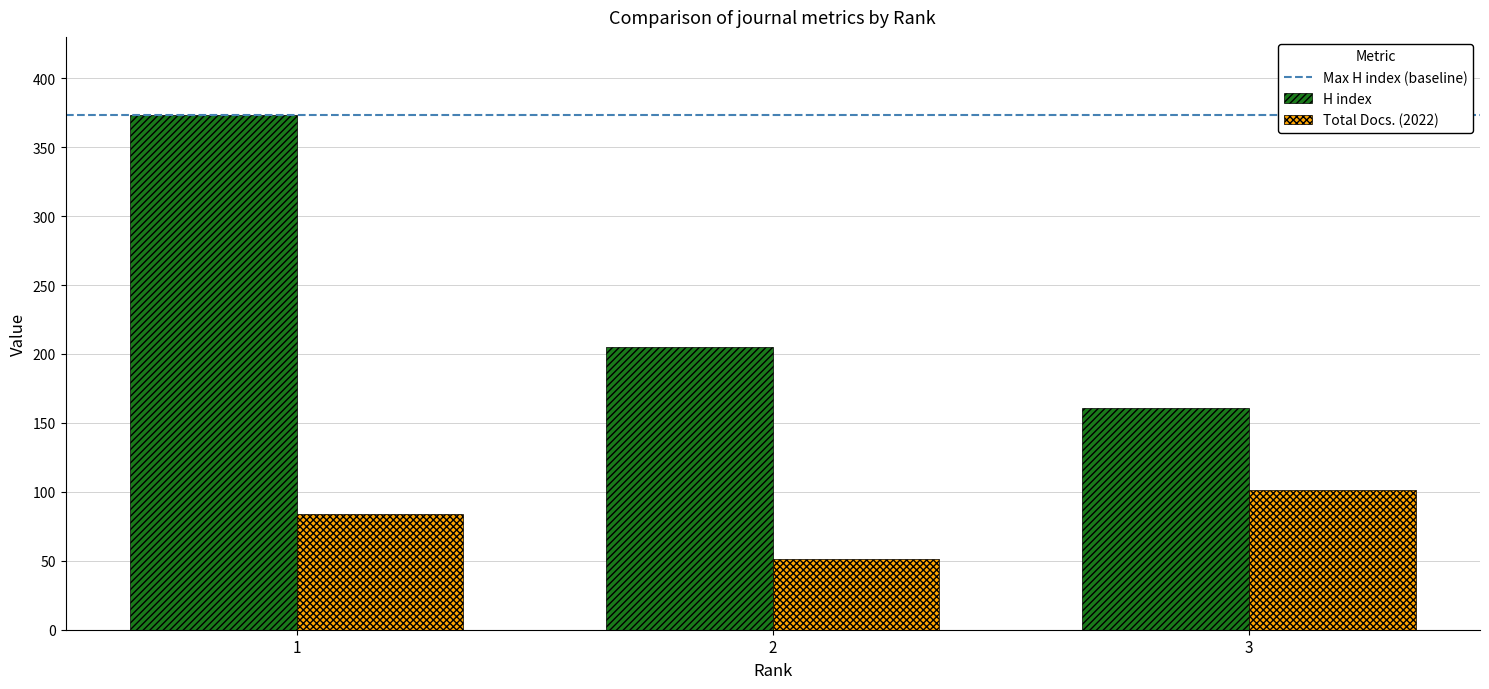

Rank the categories by Total Docs. (2022) value from lowest to highest.

2, 1, 3